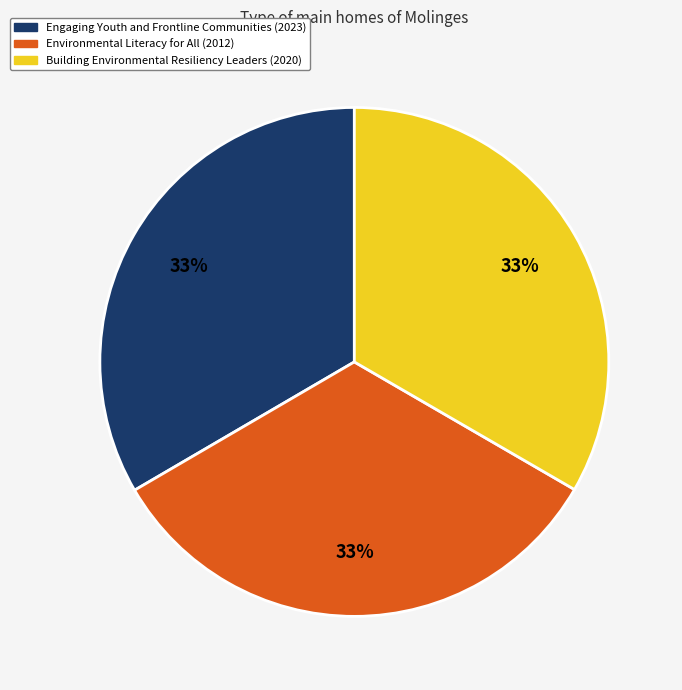

Combined, do Environmental Literacy for All and Engaging Youth and Frontline Communities account for over 50%?

Yes